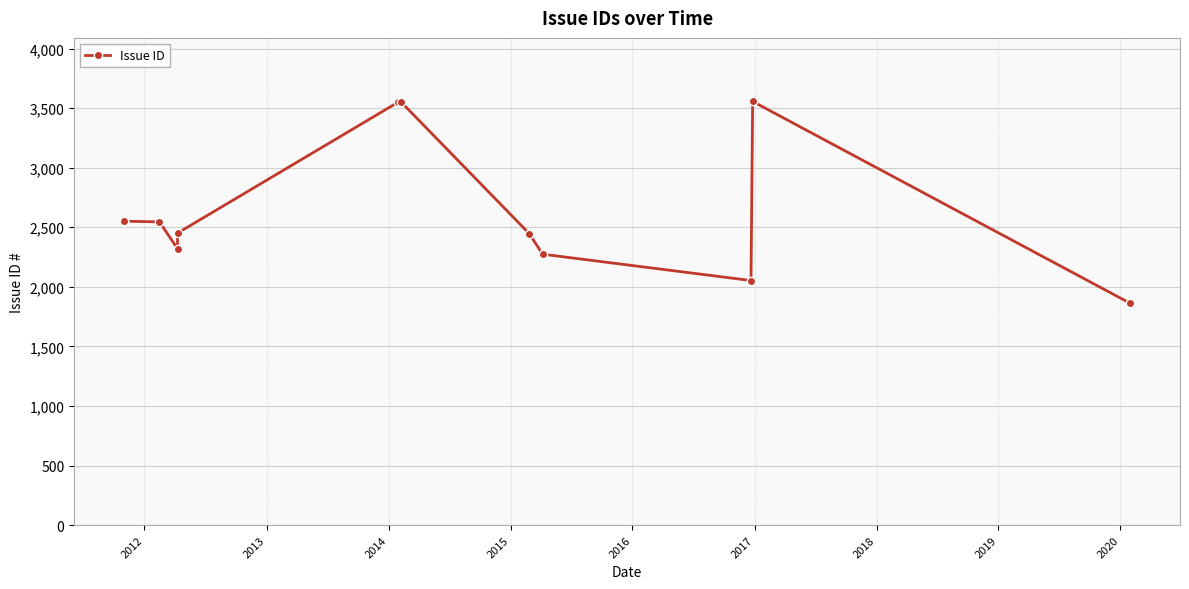

Reading left to right, extract all data points from this chart.

2543	2548	2551	2545	2320	2451	3549	3555	2447	2274	2053	3556	1864